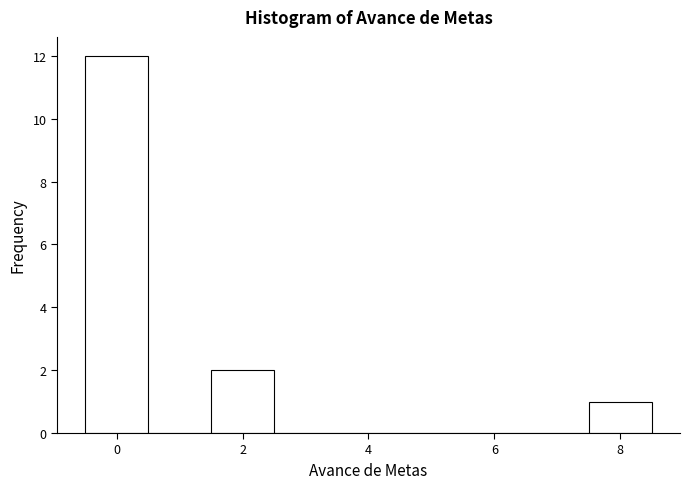

Which range on the x-axis has the tallest bar?

-0.5 to 0.5